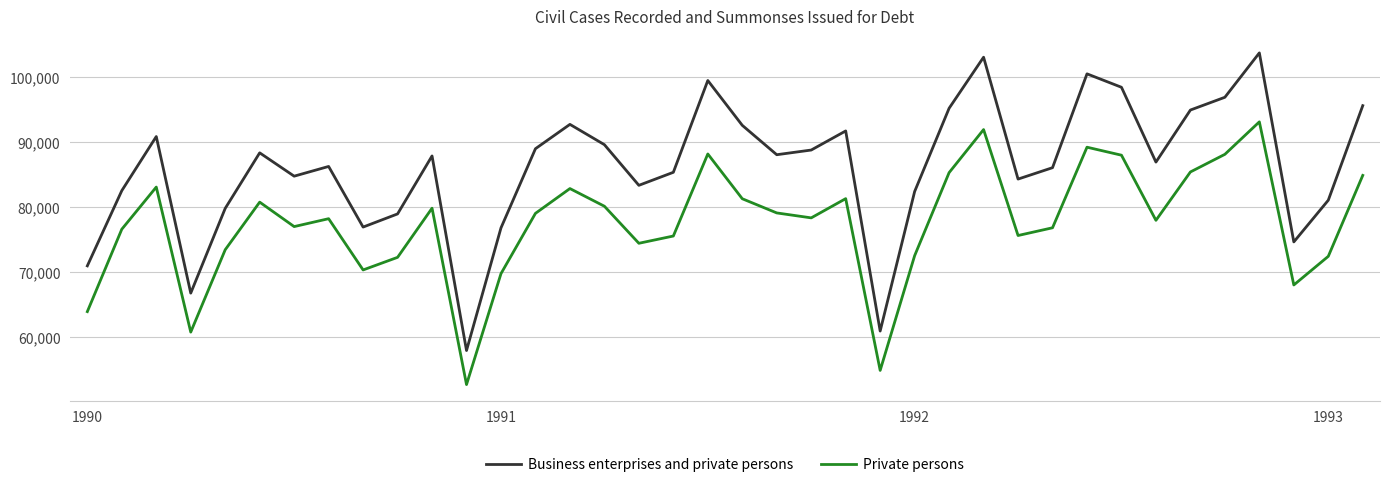

Rank the series by their average value, from highest to lowest.

Business enterprises and private persons, Private persons